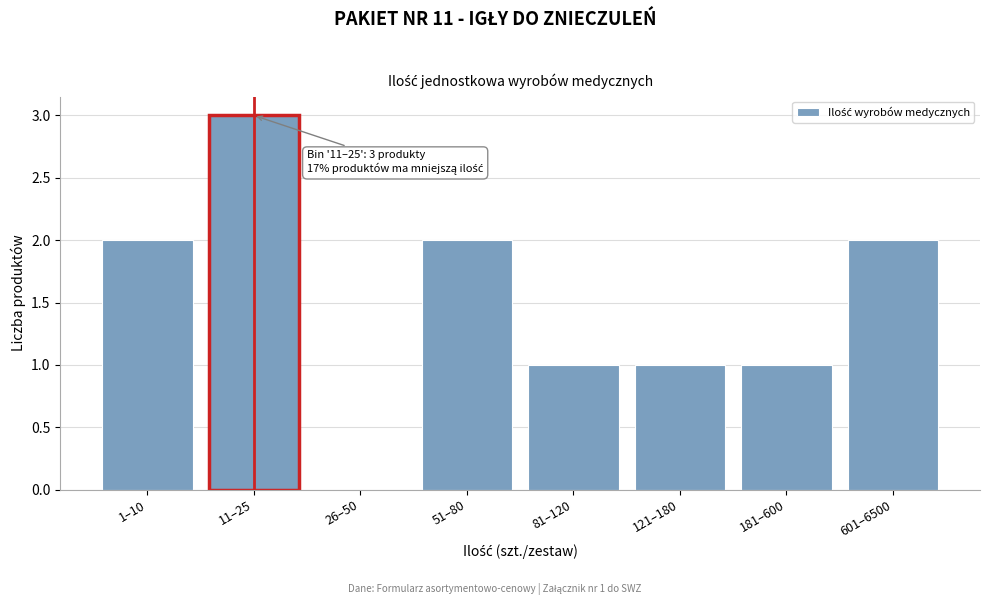

Reading left to right, transcribe all the data shown in this chart.

1–10=2	11–25=3	26–50=0	51–80=2	81–120=1	121–180=1	181–600=1	601–6500=2